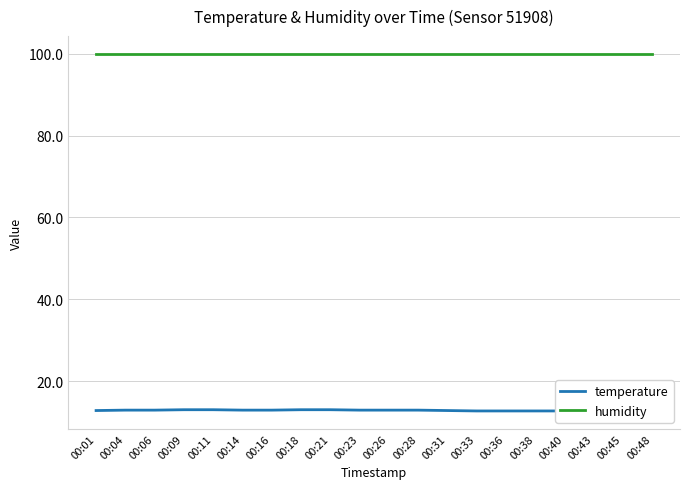

The value of temperature at 00:45 is 17.1. True or false?

False